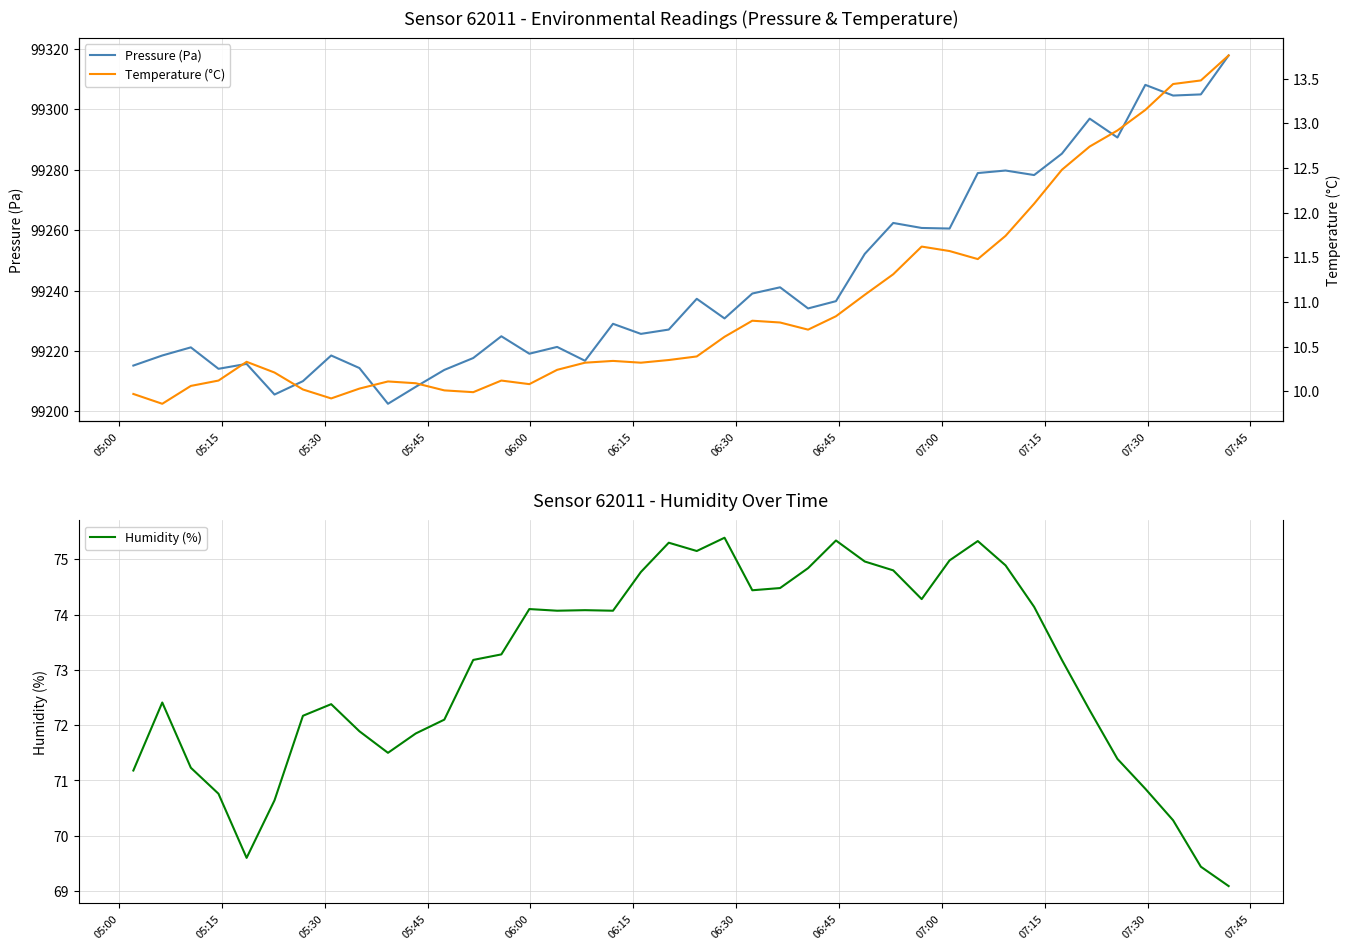

What is the maximum value for Pressure (Pa)?

99317.9